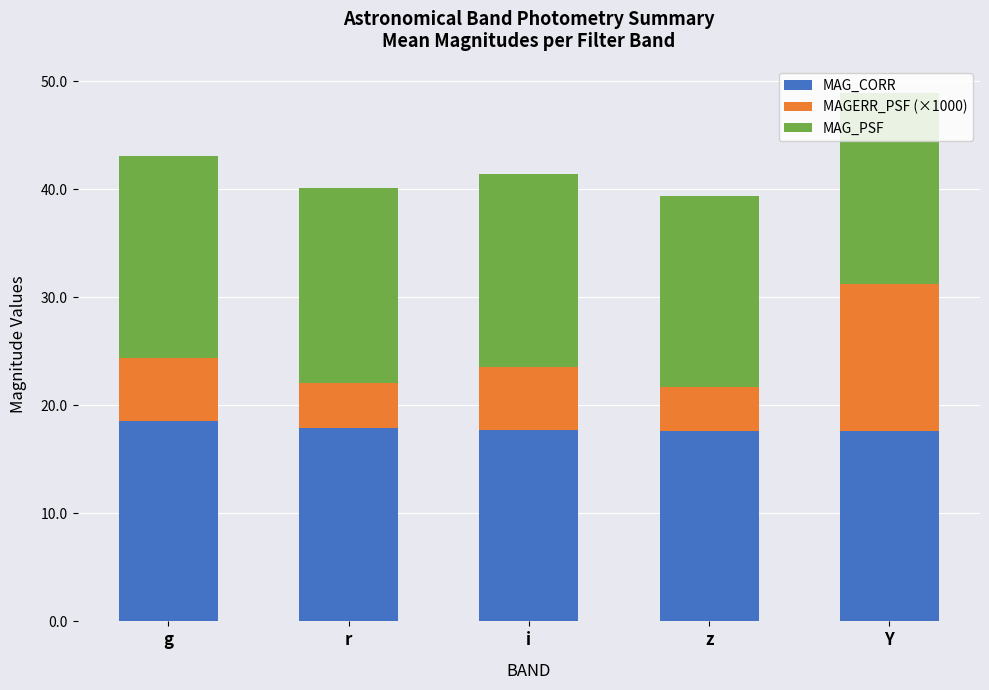

How many categories are shown in the chart?

5